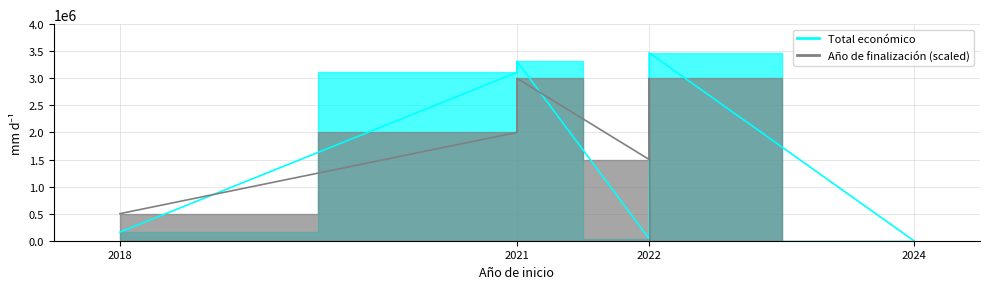

How many values are above zero?

6